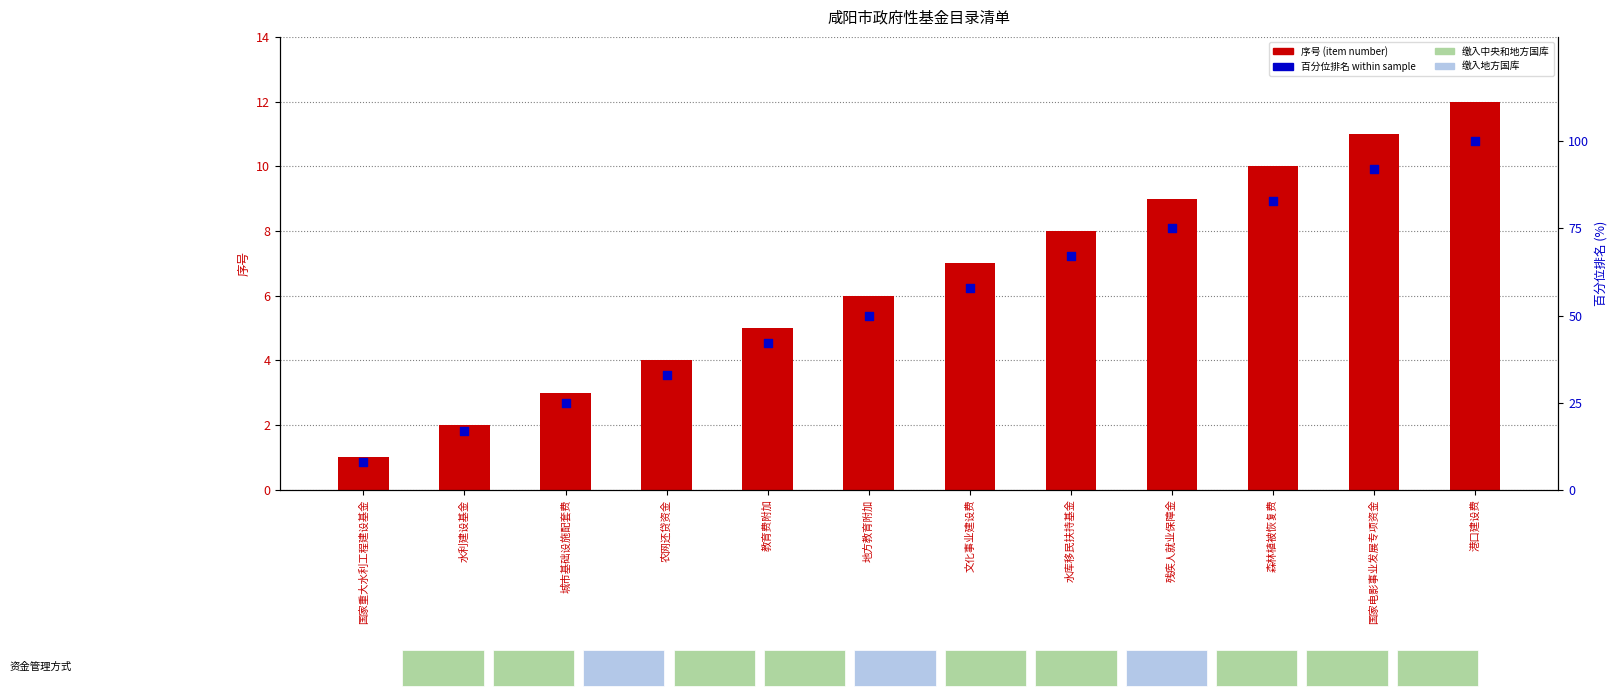

Which series has the largest total across all categories?

百分位排名